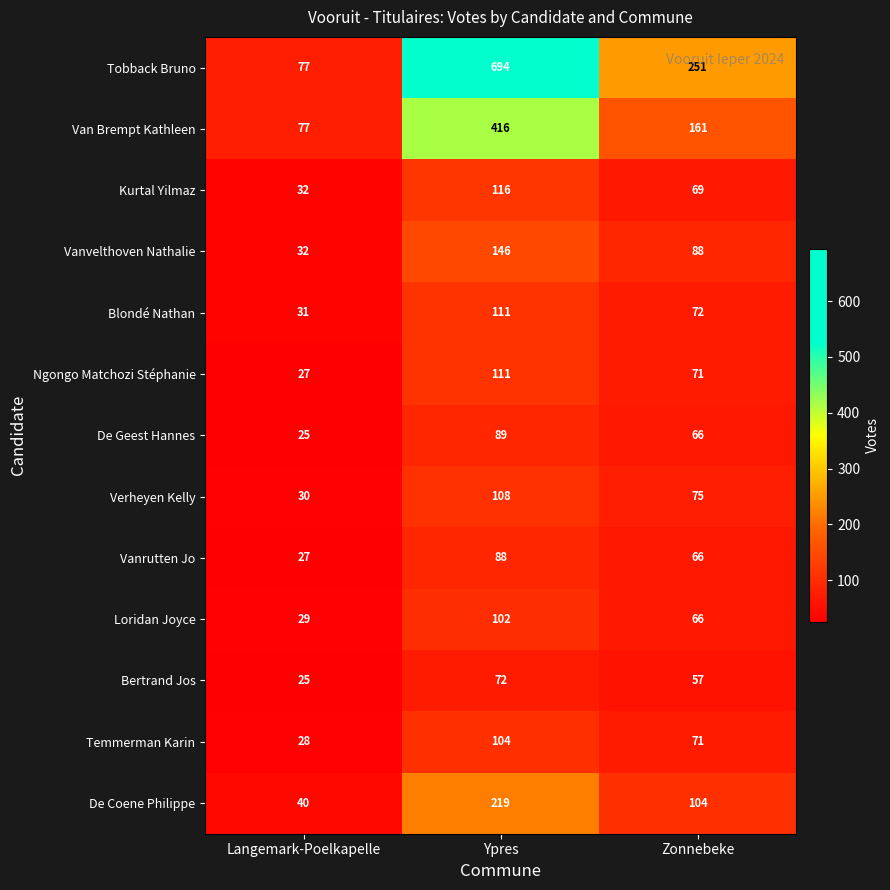

What is the sum of all Kurtal Yilmaz values?

217